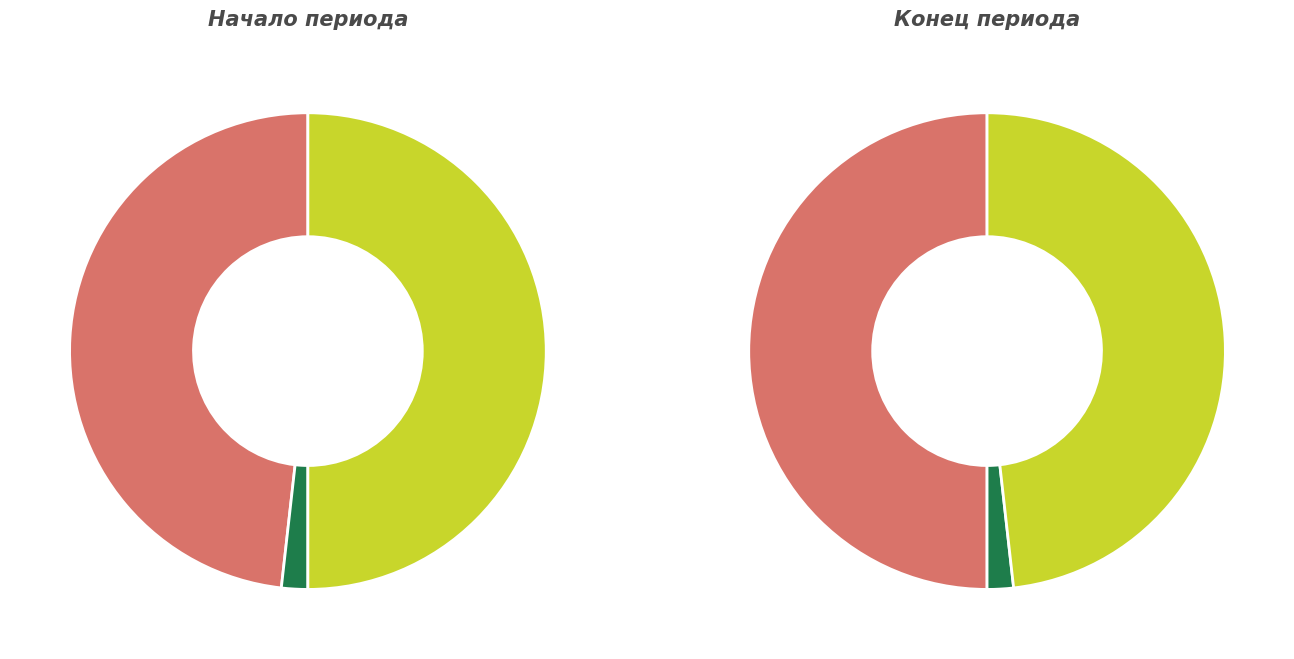

How many segments does this pie chart have?

3